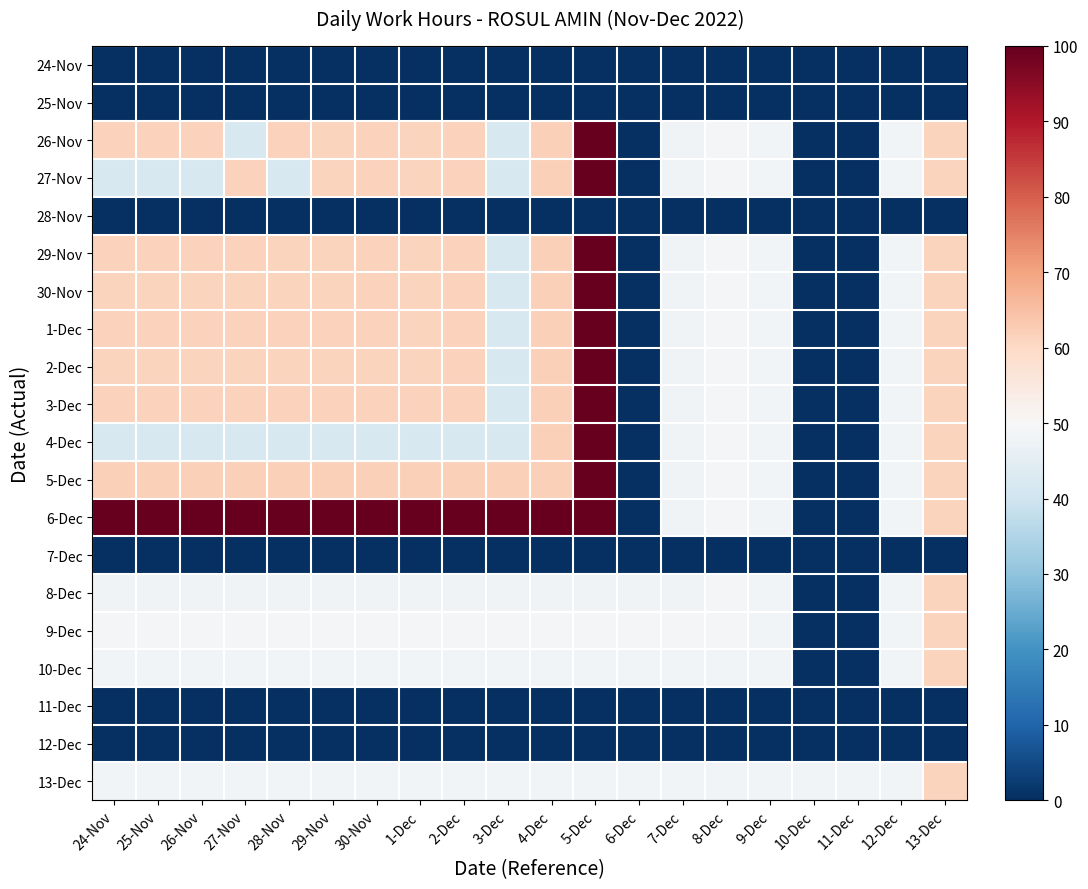

Reading right to left, transcribe all the data shown in this chart.

24-Nov: 13-Dec=0.0	12-Dec=0.0	11-Dec=0.0	10-Dec=0.0	9-Dec=0.0	8-Dec=0.0	7-Dec=0.0	6-Dec=0.0	5-Dec=0.0	4-Dec=0.0	3-Dec=0.0	2-Dec=0.0	1-Dec=0.0	30-Nov=0.0	29-Nov=0.0	28-Nov=0.0	27-Nov=0.0	26-Nov=0.0	25-Nov=0.0	24-Nov=0.0
25-Nov: 13-Dec=0.0	12-Dec=0.0	11-Dec=0.0	10-Dec=0.0	9-Dec=0.0	8-Dec=0.0	7-Dec=0.0	6-Dec=0.0	5-Dec=0.0	4-Dec=0.0	3-Dec=0.0	2-Dec=0.0	1-Dec=0.0	30-Nov=0.0	29-Nov=0.0	28-Nov=0.0	27-Nov=0.0	26-Nov=0.0	25-Nov=0.0	24-Nov=0.0
26-Nov: 13-Dec=61.1	12-Dec=48.6	11-Dec=0.0	10-Dec=0.0	9-Dec=48.7	8-Dec=49.0	7-Dec=48.4	6-Dec=0.0	5-Dec=100.0	4-Dec=61.8	3-Dec=42.0	2-Dec=61.5	1-Dec=61.3	30-Nov=61.5	29-Nov=61.2	28-Nov=61.3	27-Nov=42.0	26-Nov=61.3	25-Nov=61.3	24-Nov=61.3
27-Nov: 13-Dec=61.1	12-Dec=48.6	11-Dec=0.0	10-Dec=0.0	9-Dec=48.7	8-Dec=49.0	7-Dec=48.4	6-Dec=0.0	5-Dec=100.0	4-Dec=61.8	3-Dec=42.0	2-Dec=61.5	1-Dec=61.3	30-Nov=61.5	29-Nov=61.2	28-Nov=42.0	27-Nov=61.6	26-Nov=42.0	25-Nov=42.0	24-Nov=42.0
28-Nov: 13-Dec=0.0	12-Dec=0.0	11-Dec=0.0	10-Dec=0.0	9-Dec=0.0	8-Dec=0.0	7-Dec=0.0	6-Dec=0.0	5-Dec=0.0	4-Dec=0.0	3-Dec=0.0	2-Dec=0.0	1-Dec=0.0	30-Nov=0.0	29-Nov=0.0	28-Nov=0.0	27-Nov=0.0	26-Nov=0.0	25-Nov=0.0	24-Nov=0.0
29-Nov: 13-Dec=61.1	12-Dec=48.6	11-Dec=0.0	10-Dec=0.0	9-Dec=48.7	8-Dec=49.0	7-Dec=48.4	6-Dec=0.0	5-Dec=100.0	4-Dec=61.8	3-Dec=42.0	2-Dec=61.5	1-Dec=61.3	30-Nov=61.5	29-Nov=61.2	28-Nov=61.2	27-Nov=61.6	26-Nov=61.6	25-Nov=61.6	24-Nov=61.6
30-Nov: 13-Dec=61.1	12-Dec=48.6	11-Dec=0.0	10-Dec=0.0	9-Dec=48.7	8-Dec=49.0	7-Dec=48.4	6-Dec=0.0	5-Dec=100.0	4-Dec=61.8	3-Dec=42.0	2-Dec=61.5	1-Dec=61.3	30-Nov=61.5	29-Nov=61.2	28-Nov=61.2	27-Nov=61.2	26-Nov=61.2	25-Nov=61.2	24-Nov=61.2
1-Dec: 13-Dec=61.1	12-Dec=48.6	11-Dec=0.0	10-Dec=0.0	9-Dec=48.7	8-Dec=49.0	7-Dec=48.4	6-Dec=0.0	5-Dec=100.0	4-Dec=61.8	3-Dec=42.0	2-Dec=61.5	1-Dec=61.3	30-Nov=61.5	29-Nov=61.5	28-Nov=61.5	27-Nov=61.5	26-Nov=61.5	25-Nov=61.5	24-Nov=61.5
2-Dec: 13-Dec=61.1	12-Dec=48.6	11-Dec=0.0	10-Dec=0.0	9-Dec=48.7	8-Dec=49.0	7-Dec=48.4	6-Dec=0.0	5-Dec=100.0	4-Dec=61.8	3-Dec=42.0	2-Dec=61.5	1-Dec=61.3	30-Nov=61.3	29-Nov=61.3	28-Nov=61.3	27-Nov=61.3	26-Nov=61.3	25-Nov=61.3	24-Nov=61.3
3-Dec: 13-Dec=61.1	12-Dec=48.6	11-Dec=0.0	10-Dec=0.0	9-Dec=48.7	8-Dec=49.0	7-Dec=48.4	6-Dec=0.0	5-Dec=100.0	4-Dec=61.8	3-Dec=42.0	2-Dec=61.5	1-Dec=61.5	30-Nov=61.5	29-Nov=61.5	28-Nov=61.5	27-Nov=61.5	26-Nov=61.5	25-Nov=61.5	24-Nov=61.5
4-Dec: 13-Dec=61.1	12-Dec=48.6	11-Dec=0.0	10-Dec=0.0	9-Dec=48.7	8-Dec=49.0	7-Dec=48.4	6-Dec=0.0	5-Dec=100.0	4-Dec=61.8	3-Dec=42.0	2-Dec=42.0	1-Dec=42.0	30-Nov=42.0	29-Nov=42.0	28-Nov=42.0	27-Nov=42.0	26-Nov=42.0	25-Nov=42.0	24-Nov=42.0
5-Dec: 13-Dec=61.1	12-Dec=48.6	11-Dec=0.0	10-Dec=0.0	9-Dec=48.7	8-Dec=49.0	7-Dec=48.4	6-Dec=0.0	5-Dec=100.0	4-Dec=61.8	3-Dec=61.8	2-Dec=61.8	1-Dec=61.8	30-Nov=61.8	29-Nov=61.8	28-Nov=61.8	27-Nov=61.8	26-Nov=61.8	25-Nov=61.8	24-Nov=61.8
6-Dec: 13-Dec=61.1	12-Dec=48.6	11-Dec=0.0	10-Dec=0.0	9-Dec=48.7	8-Dec=49.0	7-Dec=48.4	6-Dec=0.0	5-Dec=100.0	4-Dec=100.0	3-Dec=100.0	2-Dec=100.0	1-Dec=100.0	30-Nov=100.0	29-Nov=100.0	28-Nov=100.0	27-Nov=100.0	26-Nov=100.0	25-Nov=100.0	24-Nov=100.0
7-Dec: 13-Dec=0.0	12-Dec=0.0	11-Dec=0.0	10-Dec=0.0	9-Dec=0.0	8-Dec=0.0	7-Dec=0.0	6-Dec=0.0	5-Dec=0.0	4-Dec=0.0	3-Dec=0.0	2-Dec=0.0	1-Dec=0.0	30-Nov=0.0	29-Nov=0.0	28-Nov=0.0	27-Nov=0.0	26-Nov=0.0	25-Nov=0.0	24-Nov=0.0
8-Dec: 13-Dec=61.1	12-Dec=48.6	11-Dec=0.0	10-Dec=0.0	9-Dec=48.7	8-Dec=49.0	7-Dec=48.4	6-Dec=48.4	5-Dec=48.4	4-Dec=48.4	3-Dec=48.4	2-Dec=48.4	1-Dec=48.4	30-Nov=48.4	29-Nov=48.4	28-Nov=48.4	27-Nov=48.4	26-Nov=48.4	25-Nov=48.4	24-Nov=48.4
9-Dec: 13-Dec=61.1	12-Dec=48.6	11-Dec=0.0	10-Dec=0.0	9-Dec=48.7	8-Dec=49.0	7-Dec=49.0	6-Dec=49.0	5-Dec=49.0	4-Dec=49.0	3-Dec=49.0	2-Dec=49.0	1-Dec=49.0	30-Nov=49.0	29-Nov=49.0	28-Nov=49.0	27-Nov=49.0	26-Nov=49.0	25-Nov=49.0	24-Nov=49.0
10-Dec: 13-Dec=61.1	12-Dec=48.6	11-Dec=0.0	10-Dec=0.0	9-Dec=48.7	8-Dec=48.7	7-Dec=48.7	6-Dec=48.7	5-Dec=48.7	4-Dec=48.7	3-Dec=48.7	2-Dec=48.7	1-Dec=48.7	30-Nov=48.7	29-Nov=48.7	28-Nov=48.7	27-Nov=48.7	26-Nov=48.7	25-Nov=48.7	24-Nov=48.7
11-Dec: 13-Dec=0.0	12-Dec=0.0	11-Dec=0.0	10-Dec=0.0	9-Dec=0.0	8-Dec=0.0	7-Dec=0.0	6-Dec=0.0	5-Dec=0.0	4-Dec=0.0	3-Dec=0.0	2-Dec=0.0	1-Dec=0.0	30-Nov=0.0	29-Nov=0.0	28-Nov=0.0	27-Nov=0.0	26-Nov=0.0	25-Nov=0.0	24-Nov=0.0
12-Dec: 13-Dec=0.0	12-Dec=0.0	11-Dec=0.0	10-Dec=0.0	9-Dec=0.0	8-Dec=0.0	7-Dec=0.0	6-Dec=0.0	5-Dec=0.0	4-Dec=0.0	3-Dec=0.0	2-Dec=0.0	1-Dec=0.0	30-Nov=0.0	29-Nov=0.0	28-Nov=0.0	27-Nov=0.0	26-Nov=0.0	25-Nov=0.0	24-Nov=0.0
13-Dec: 13-Dec=61.1	12-Dec=48.6	11-Dec=48.6	10-Dec=48.6	9-Dec=48.6	8-Dec=48.6	7-Dec=48.6	6-Dec=48.6	5-Dec=48.6	4-Dec=48.6	3-Dec=48.6	2-Dec=48.6	1-Dec=48.6	30-Nov=48.6	29-Nov=48.6	28-Nov=48.6	27-Nov=48.6	26-Nov=48.6	25-Nov=48.6	24-Nov=48.6